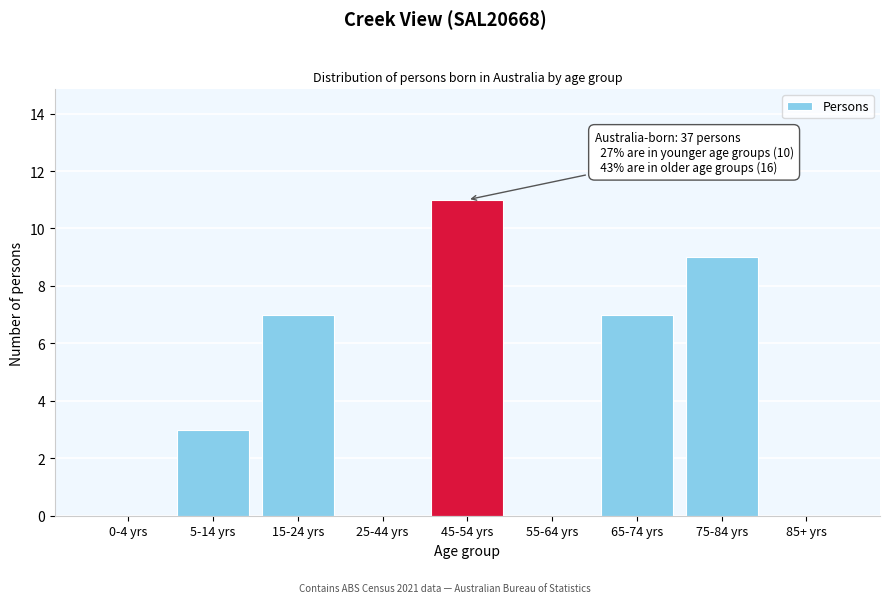

Reading left to right, list all the values displayed in this chart.

0-4 yrs=0	5-14 yrs=3	15-24 yrs=7	25-44 yrs=0	45-54 yrs=11	55-64 yrs=0	65-74 yrs=7	75-84 yrs=9	85+ yrs=0